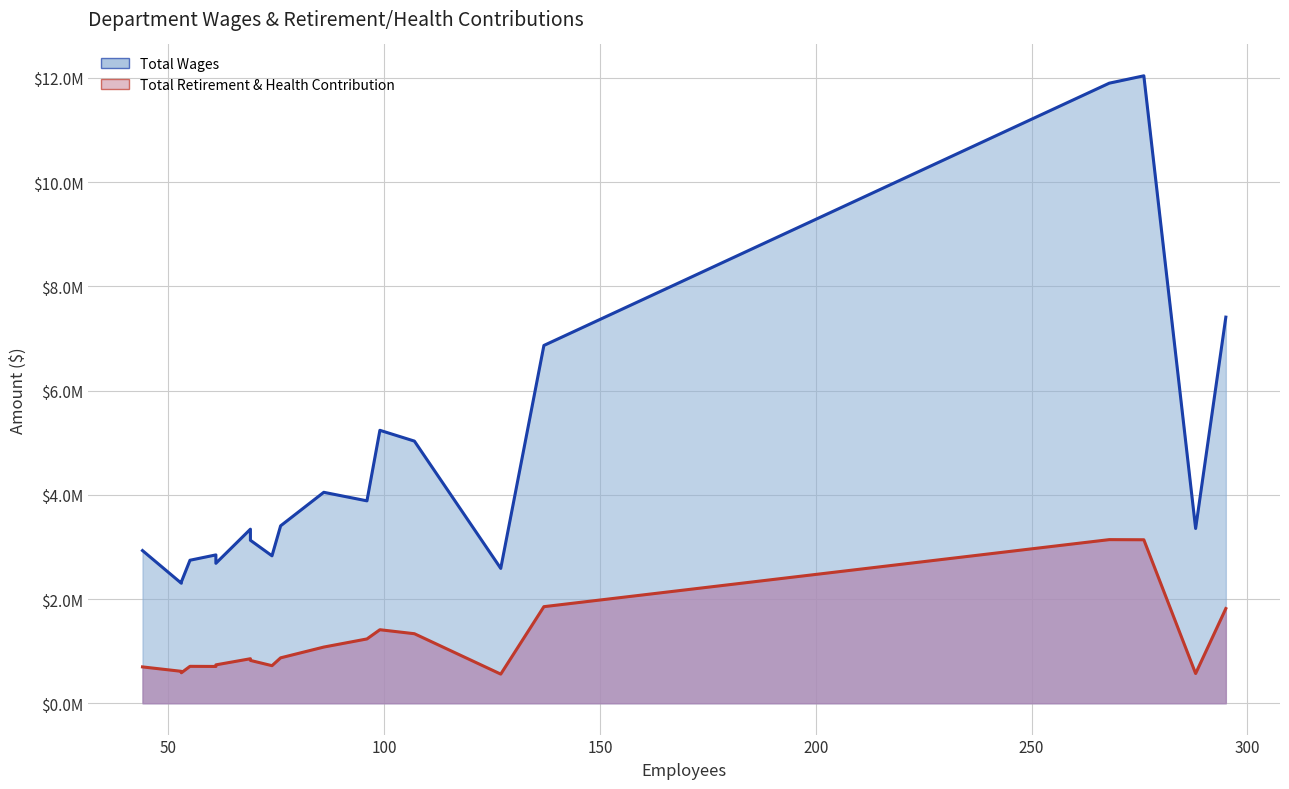

True or false: Total Retirement & Health Contribution has a value of 407392 at Ralph W Emerson Elementary Sch.

False